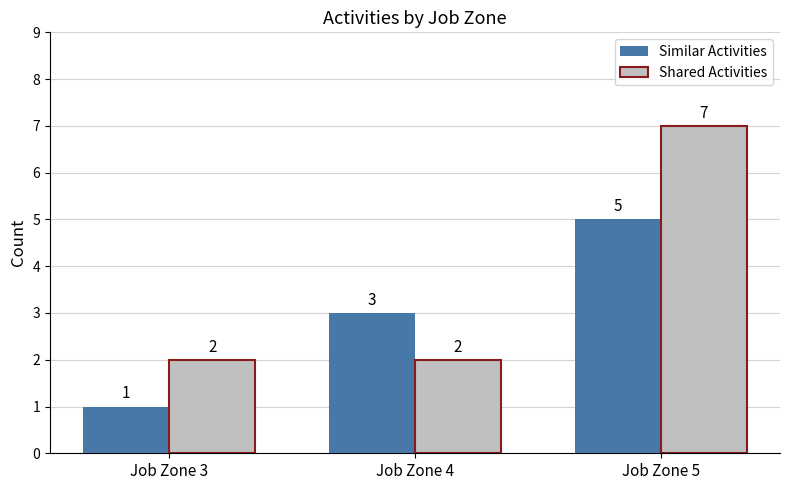

How many values in the Similar Activities series are below 3?

1